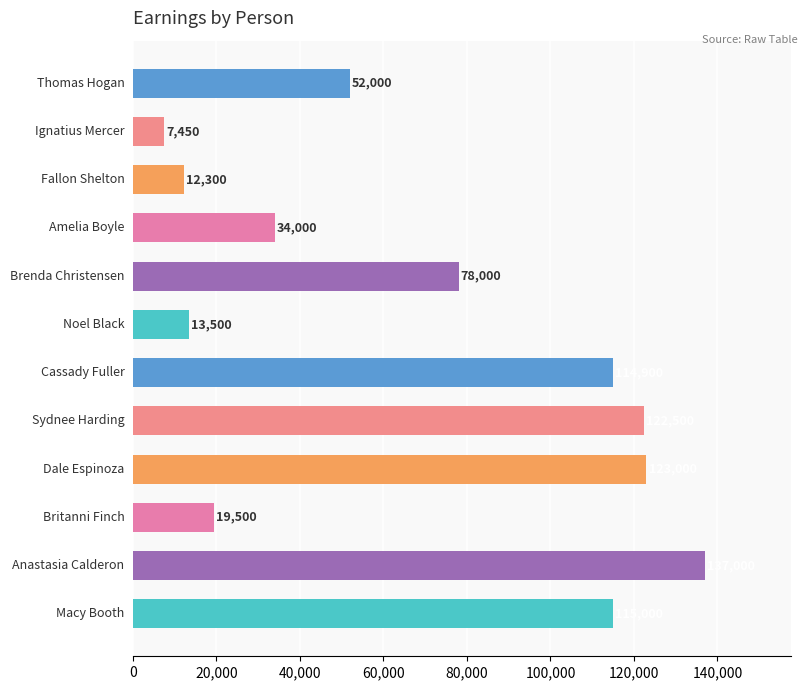

What is the difference between the second highest and second lowest values?

110700